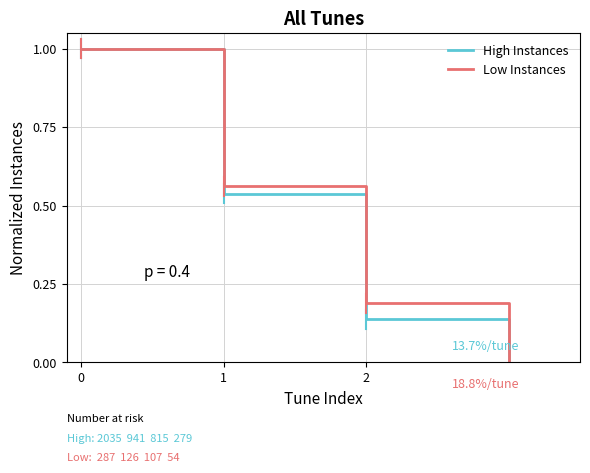

True or false: High Instances has more than 0 interior local peaks.

False